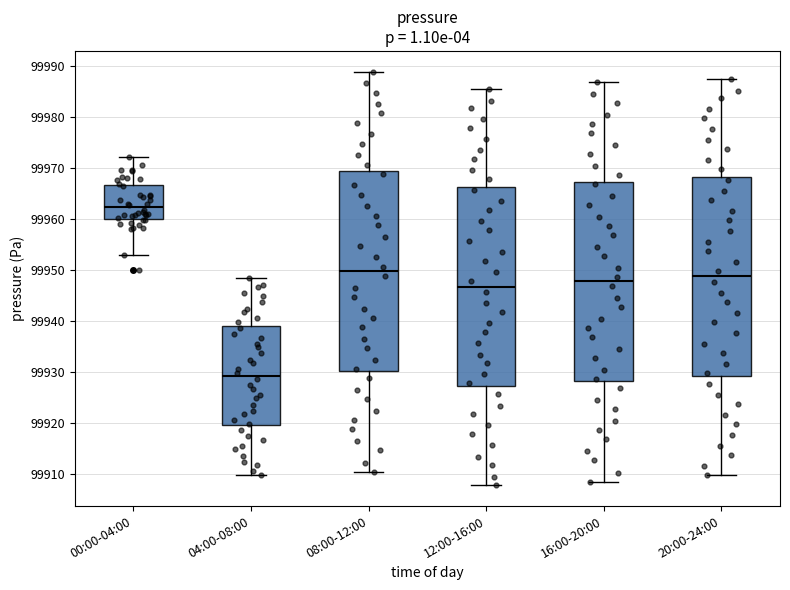

Reading left to right, read every box against the y-axis: the position of its median line, the range the box covers, and the ends of its whiskers. The values are not printed on the chart, so give them approximately, as read against the axis.

00:00-04:00: median 99962, box 99960 to 99967, whiskers 99953 to 99972
04:00-08:00: median 99929, box 99920 to 99939, whiskers 99910 to 99949
08:00-12:00: median 99950, box 99930 to 99969, whiskers 99911 to 99989
12:00-16:00: median 99947, box 99927 to 99966, whiskers 99908 to 99986
16:00-20:00: median 99948, box 99928 to 99967, whiskers 99909 to 99987
20:00-24:00: median 99949, box 99929 to 99968, whiskers 99910 to 99988